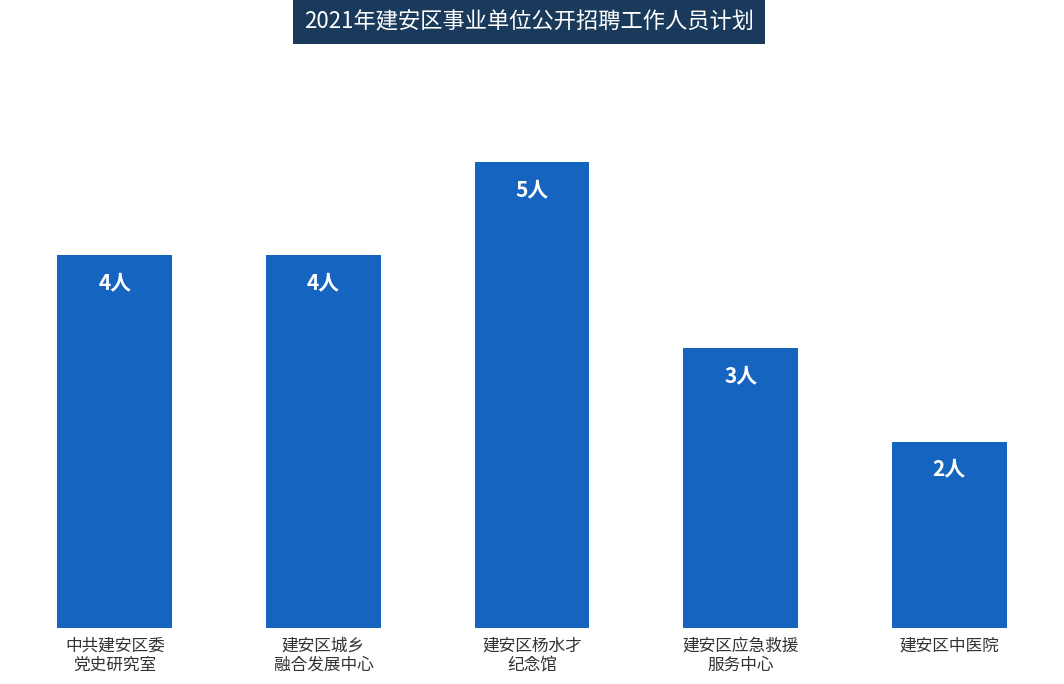

Rank the categories by value from highest to lowest.

建安区杨水才
纪念馆, 中共建安区委
党史研究室, 建安区城乡
融合发展中心, 建安区应急救援
服务中心, 建安区中医院